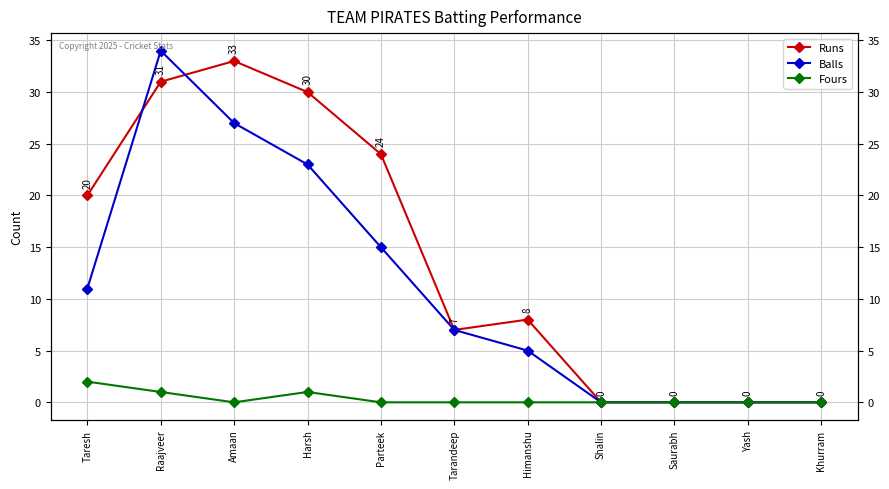

Which series has the widest spread of values?

Balls